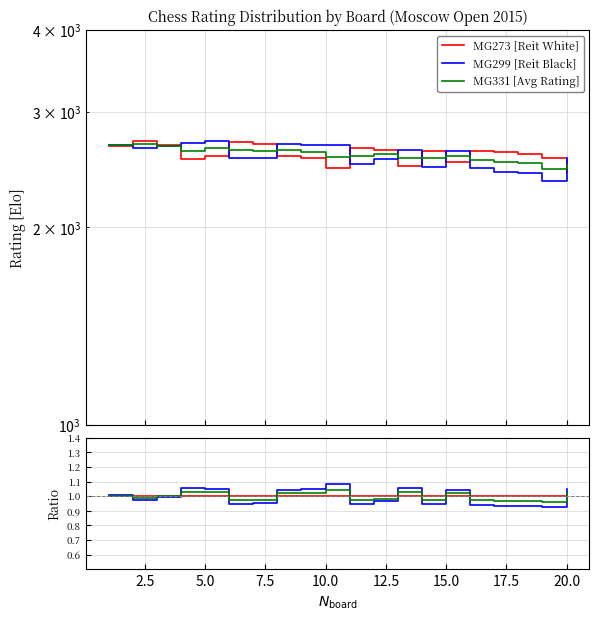

Reading left to right, extract all data points from this chart.

MG273 [Reit White]: 1.0	1.0	1.0	1.0	1.0	1.0	1.0	1.0	1.0	1.0	1.0	1.0	1.0	1.0	1.0	1.0	1.0	1.0	1.0	1.0
MG299 [Reit Black]: 1.0	1.0	1.0	1.1	1.1	0.9	1.0	1.0	1.0	1.1	0.9	1.0	1.1	0.9	1.0	0.9	0.9	0.9	0.9	1.0
MG331 [Avg Rating]: 1.0	1.0	1.0	1.0	1.0	1.0	1.0	1.0	1.0	1.0	1.0	1.0	1.0	1.0	1.0	1.0	1.0	1.0	1.0	1.0